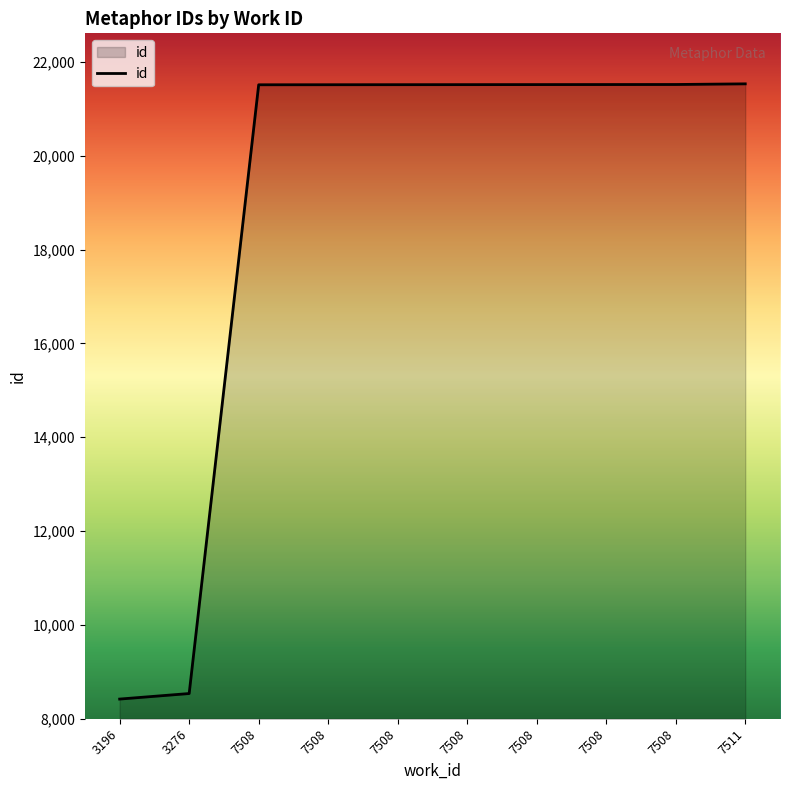

How many lines are shown in the chart?

1